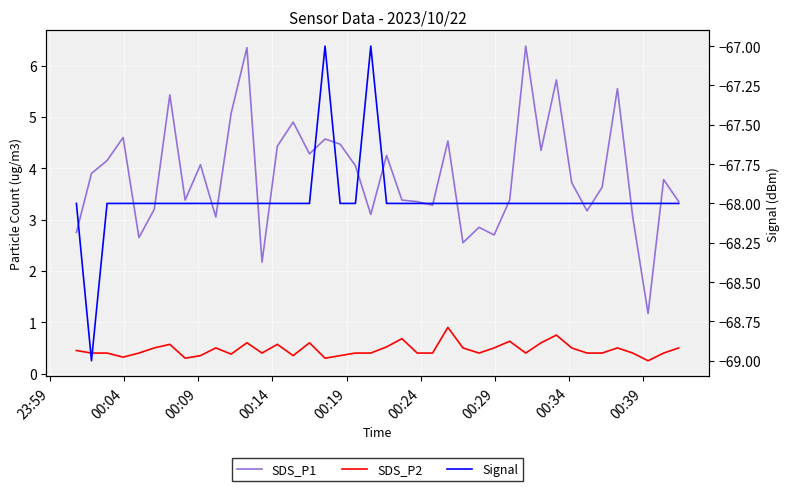

What is the difference between the maximum and minimum values in the Signal series?

2.0